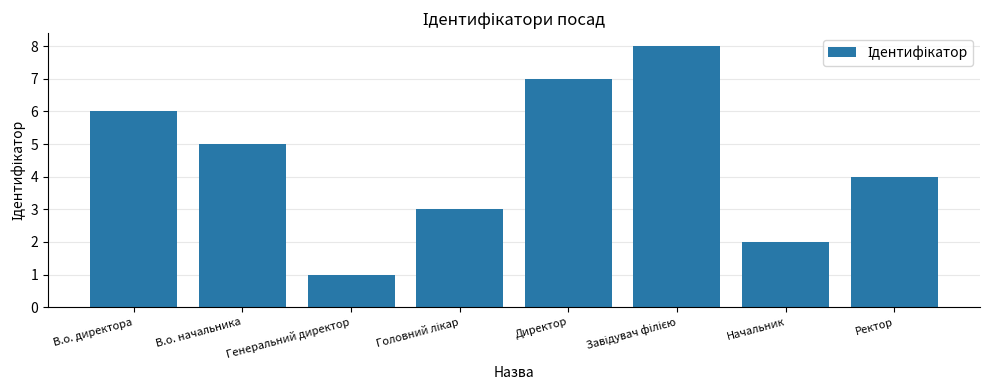

Is it true that the value at Начальник is 1?

False